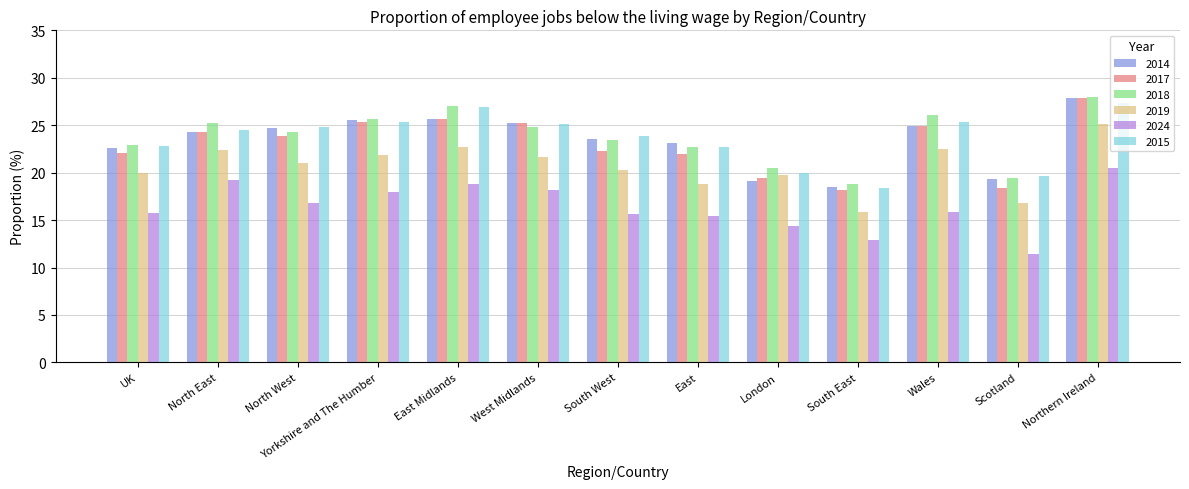

What is the label of the 7th bar from the right?

South West